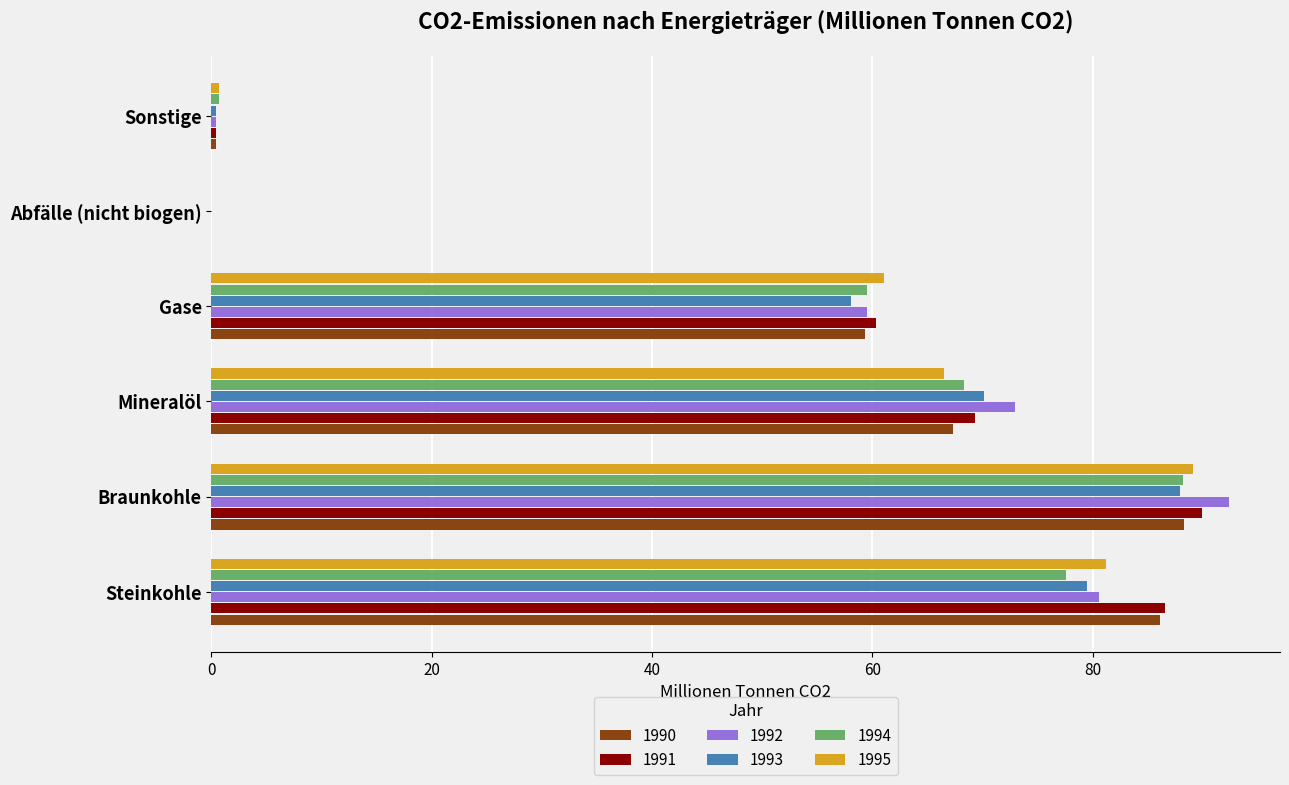

What is the sum of the 1991 values at Steinkohle and Abfälle (nicht biogen)?

86.6